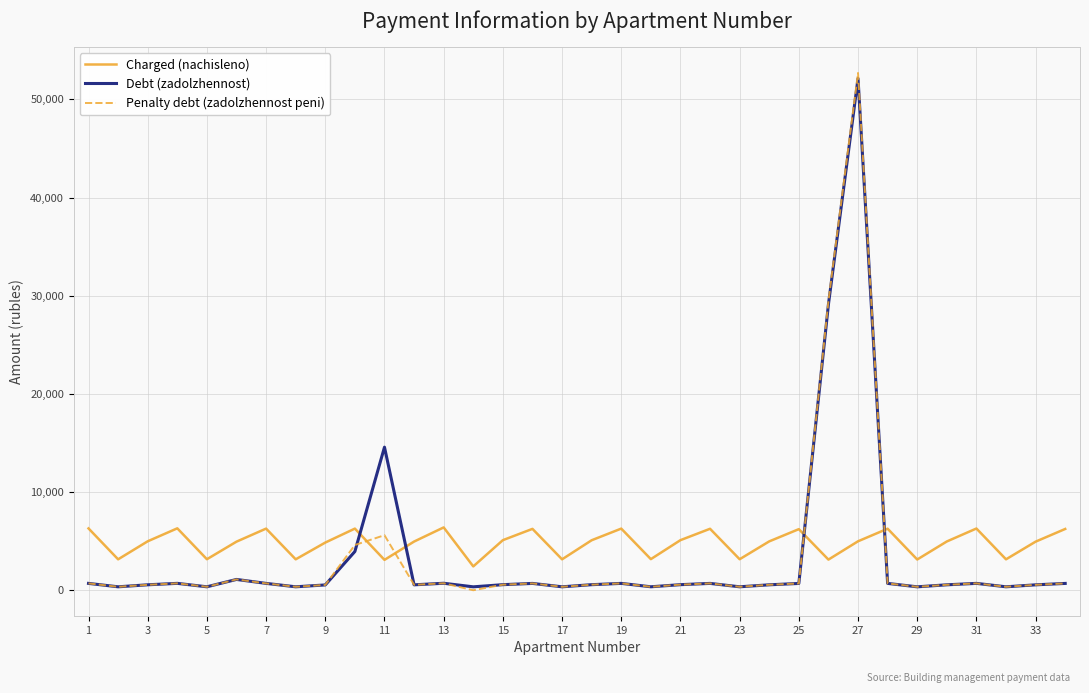

Which series ends up on top after the final intersection of Charged (nachisleno) and Penalty debt (zadolzhennost peni)?

Charged (nachisleno)